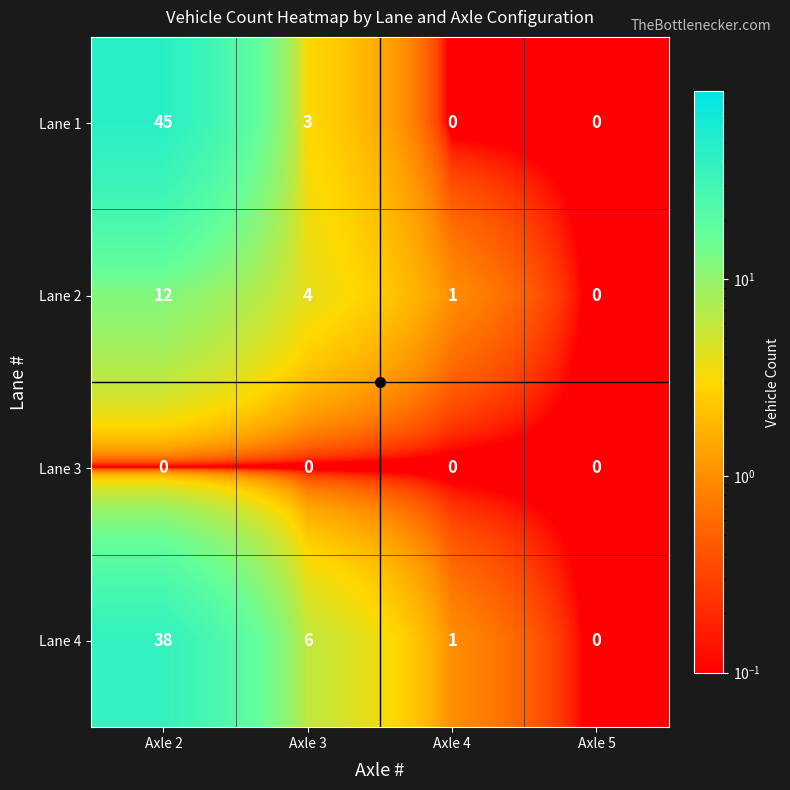

Which category has the highest value in the Lane 2 series?

Axle 2